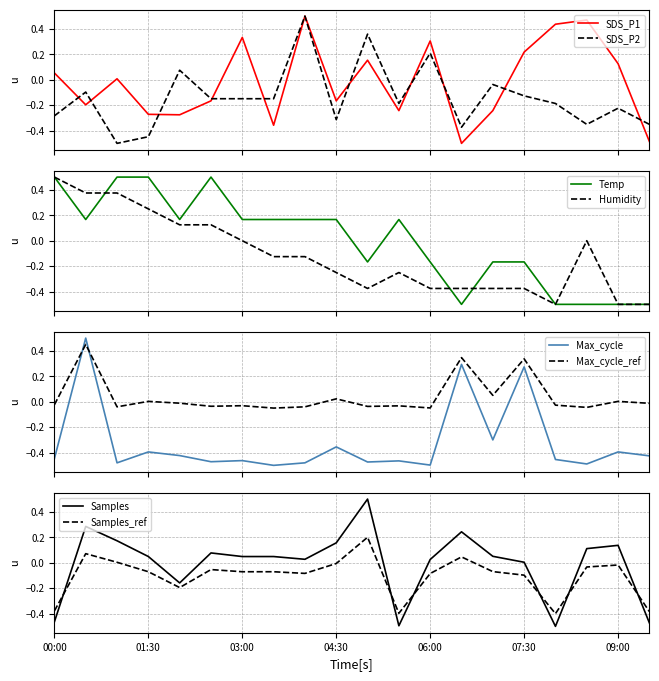

How many interior local valleys does the Humidity series have?

2